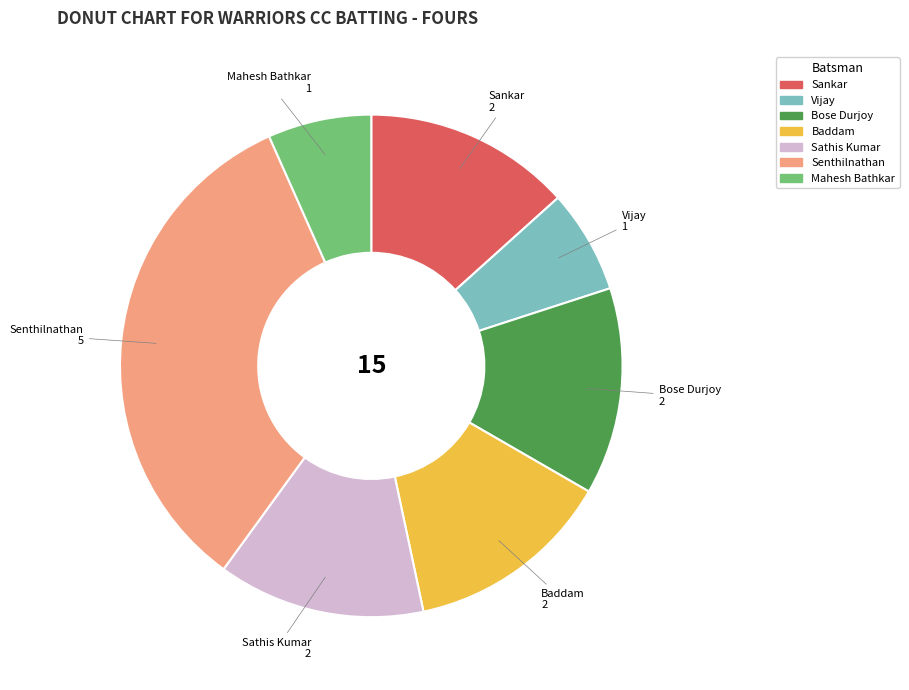

Does any single category account for the majority?

No